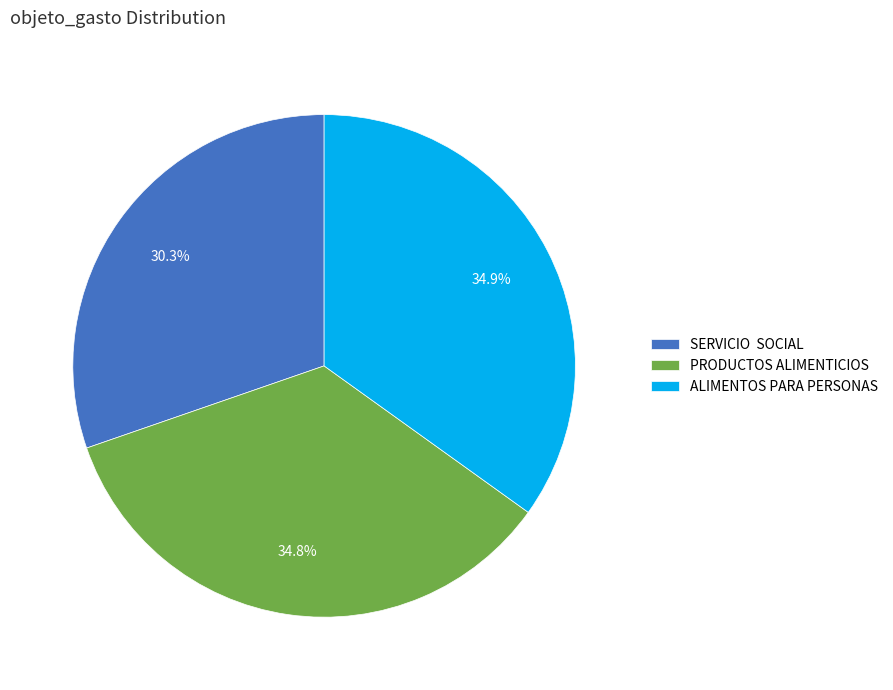

Does any single category account for the majority?

No